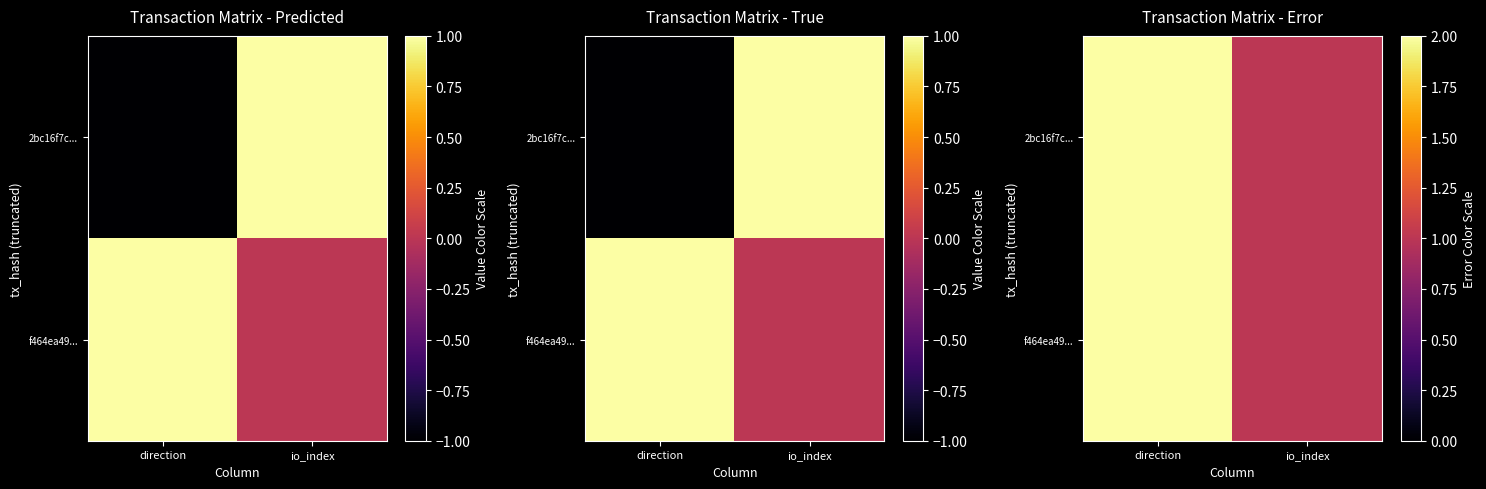

At how many categories does at least one series exceed 1?

1